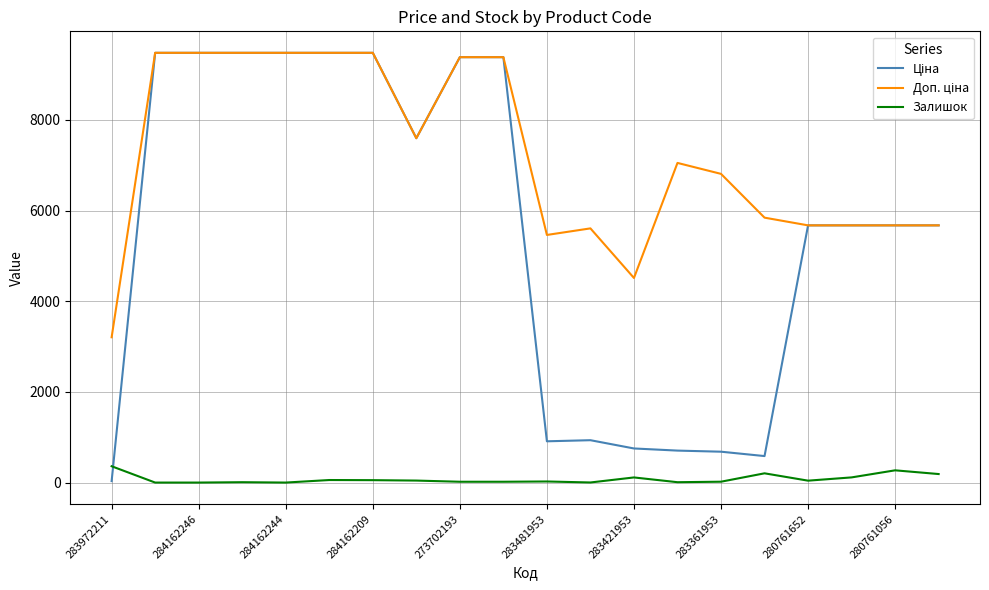

What is the maximum value shown in the chart?

9480.1